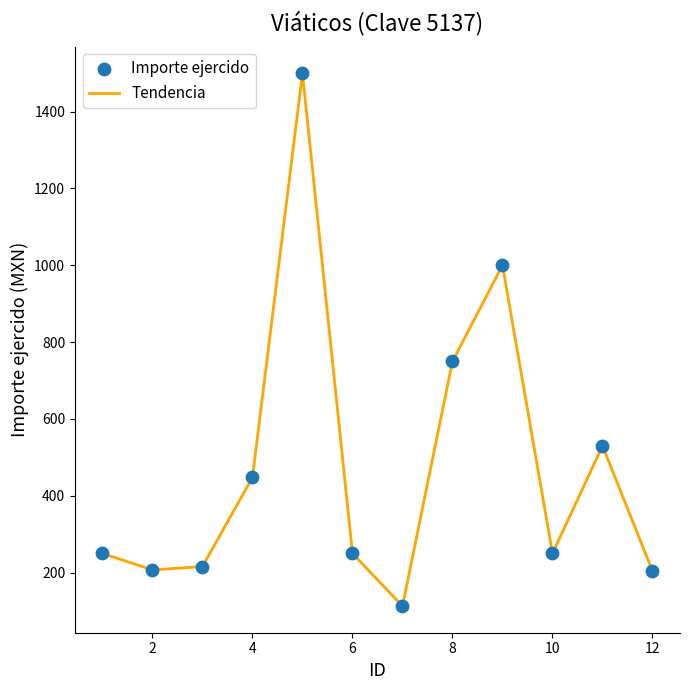

What is the difference between the maximum and minimum values?

1387